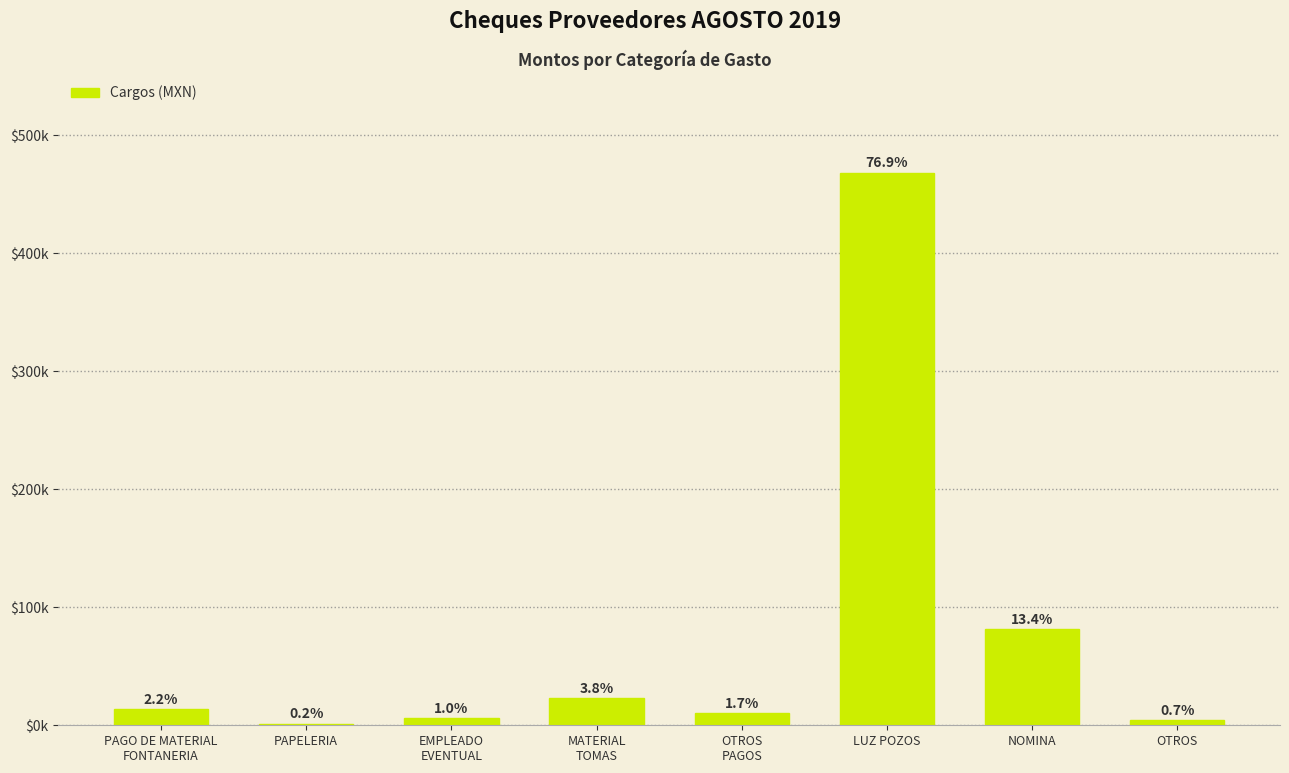

What position from the right is OTROS?

1